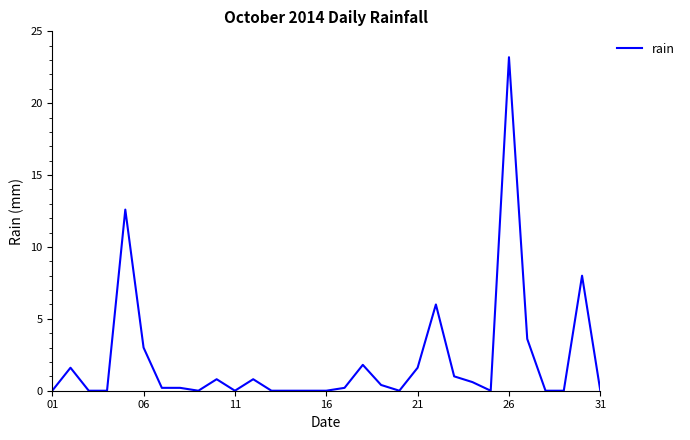

Does the chart have visible grid lines?

No